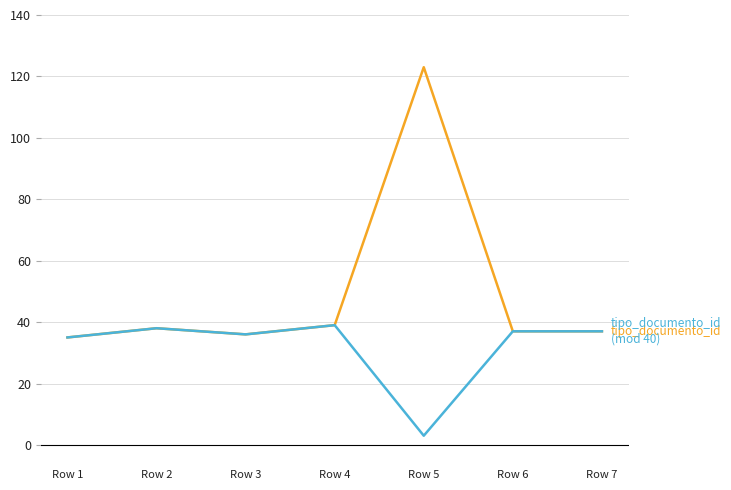

What is the smallest value displayed?

3